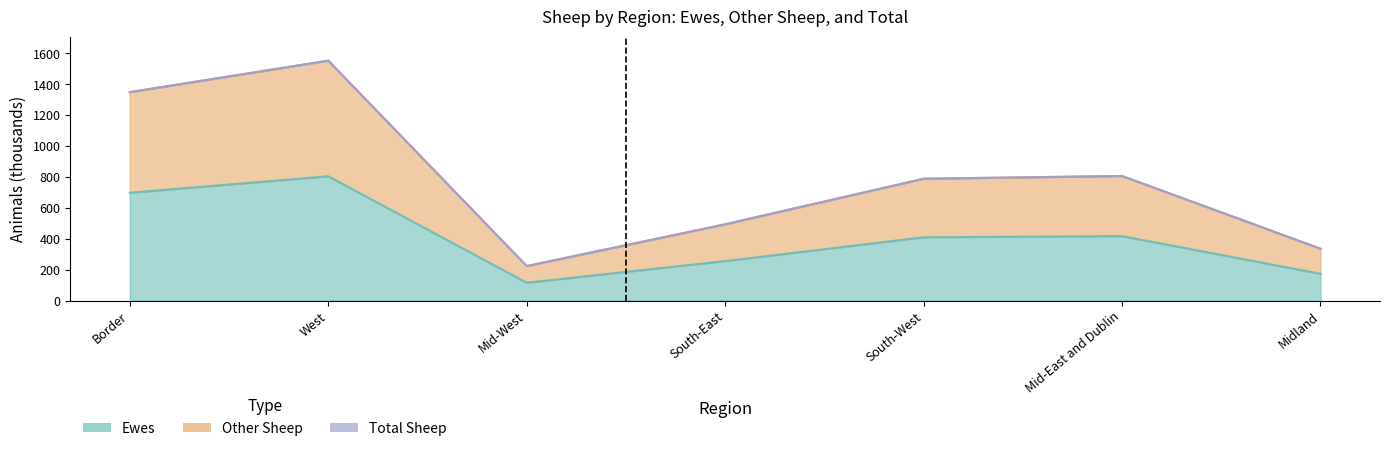

Where is Total Sheep nearest to the value 888?

Mid-East and Dublin